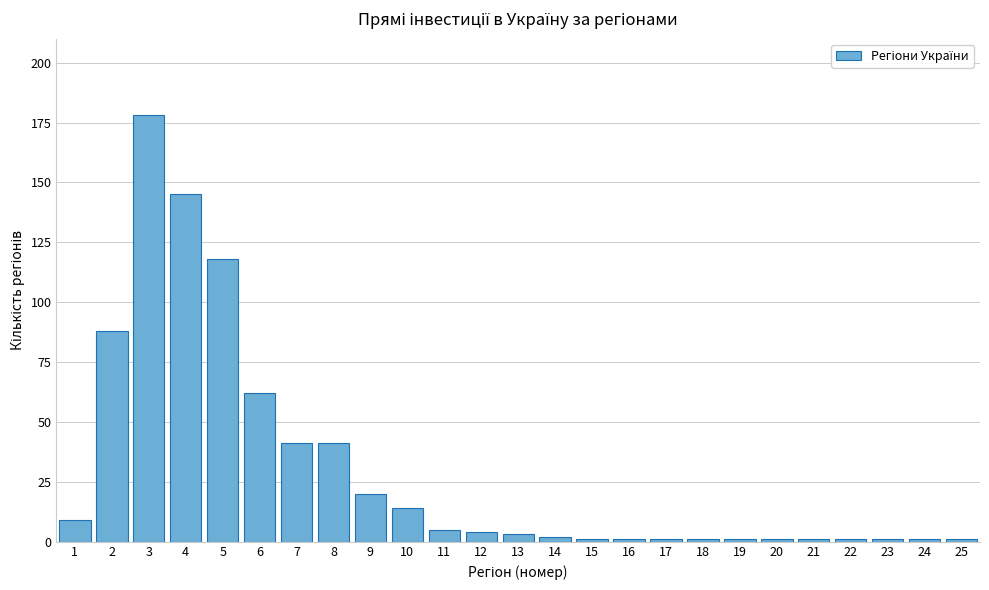

Reading left to right, transcribe all the data shown in this chart.

9	88	178	145	118	62	41	41	20	14	5	4	3	2	1	1	1	1	1	1	1	1	1	1	1